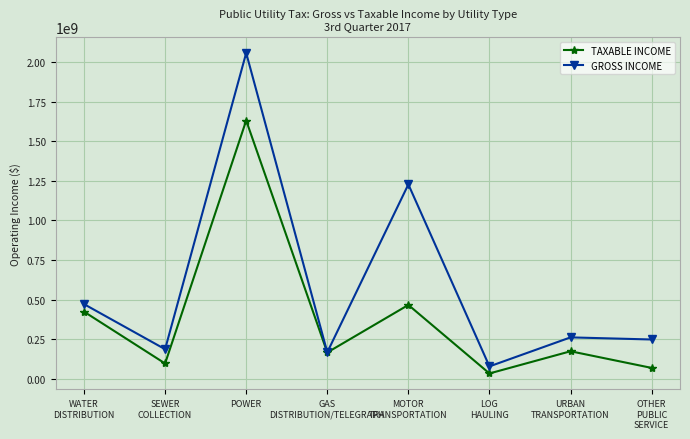

Which category has the highest value across all series?

POWER